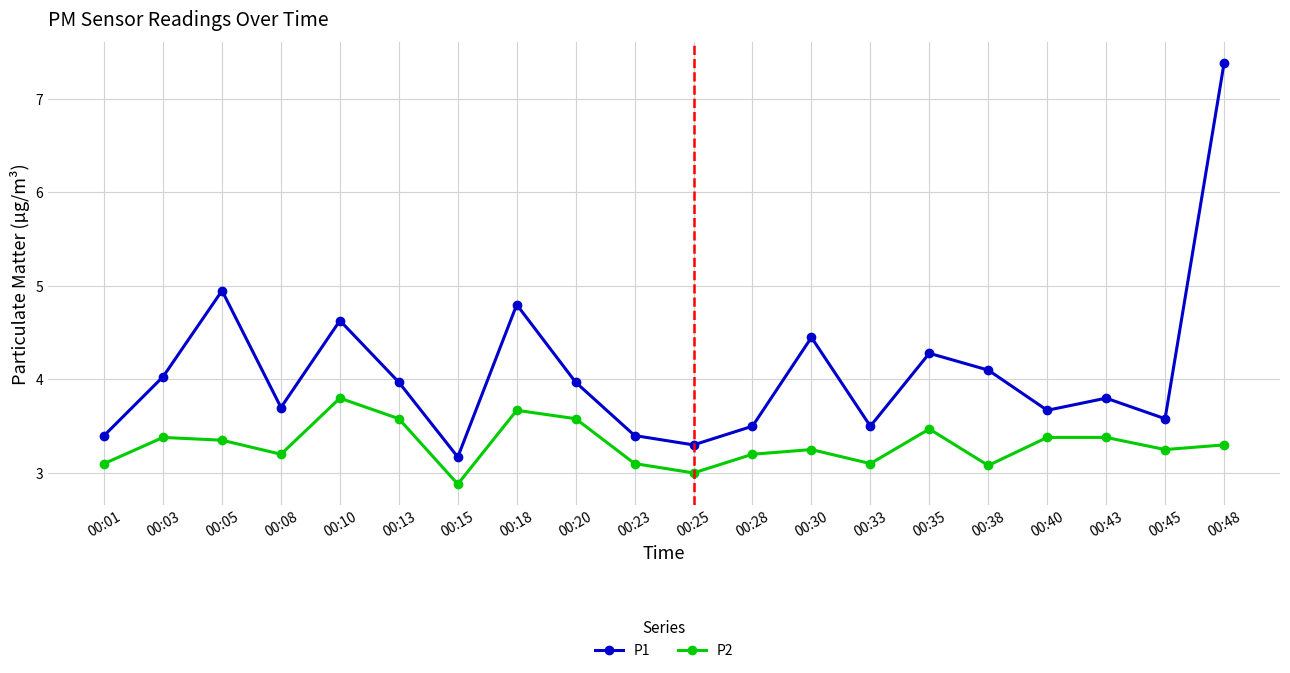

True or false: P1 has more than 1 points higher than both neighbors.

True